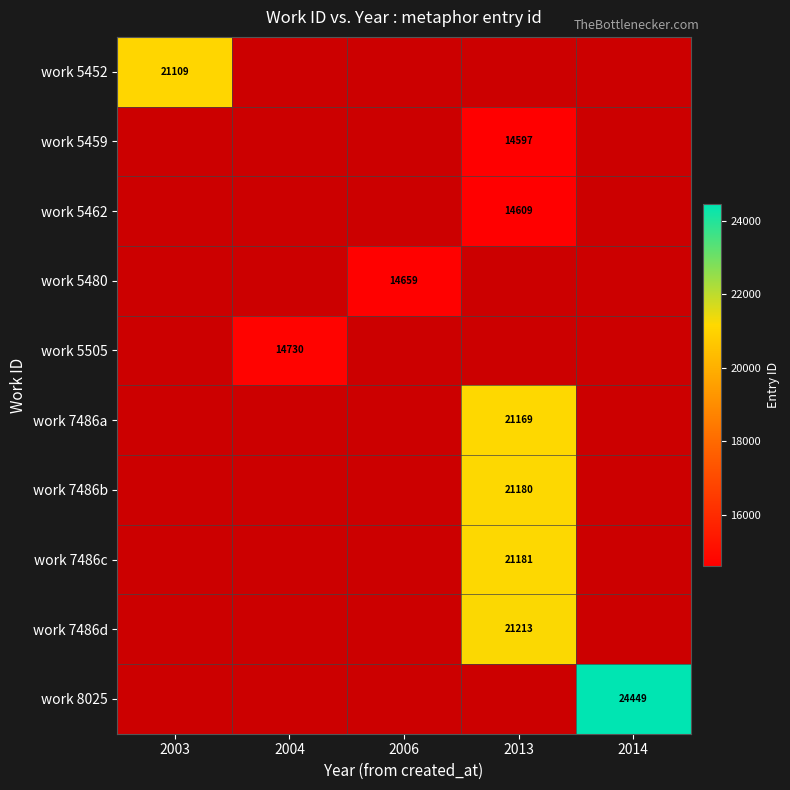

Is it true that work 5452 equals 11351 at 2003?

False